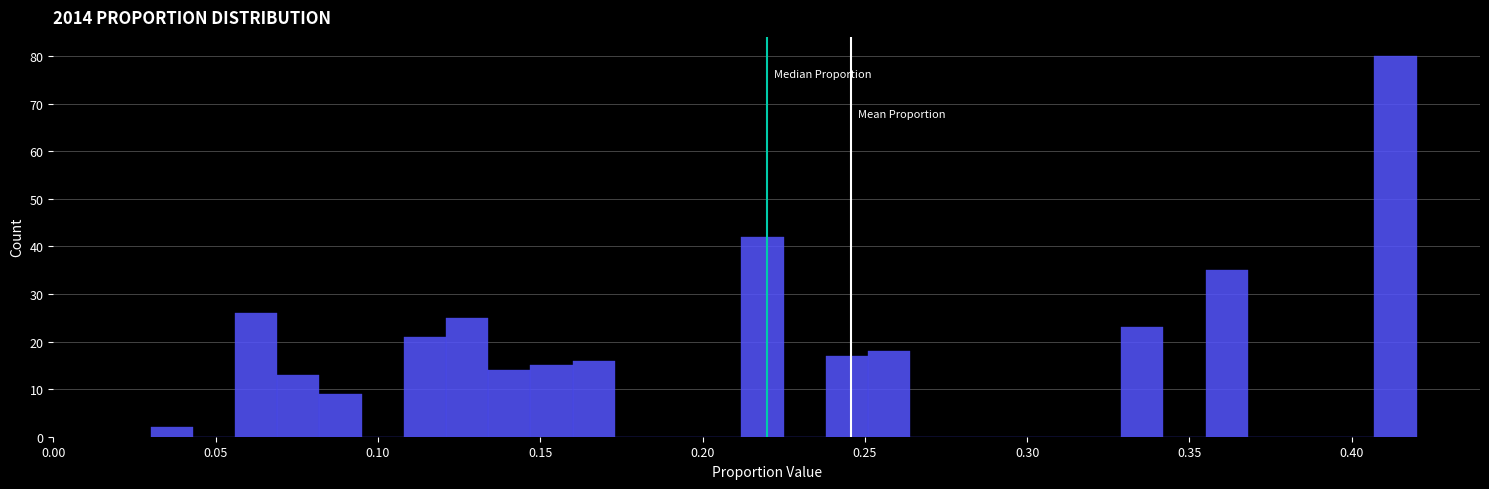

Around what value on the x-axis is the tallest bar? Give the approximate position of its centre, as read against the axis.

0.415